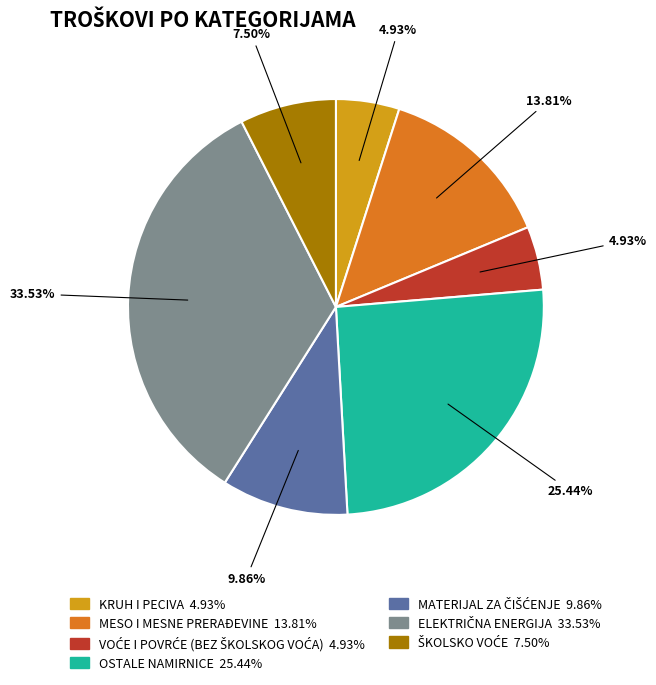

Does any single category account for the majority?

No